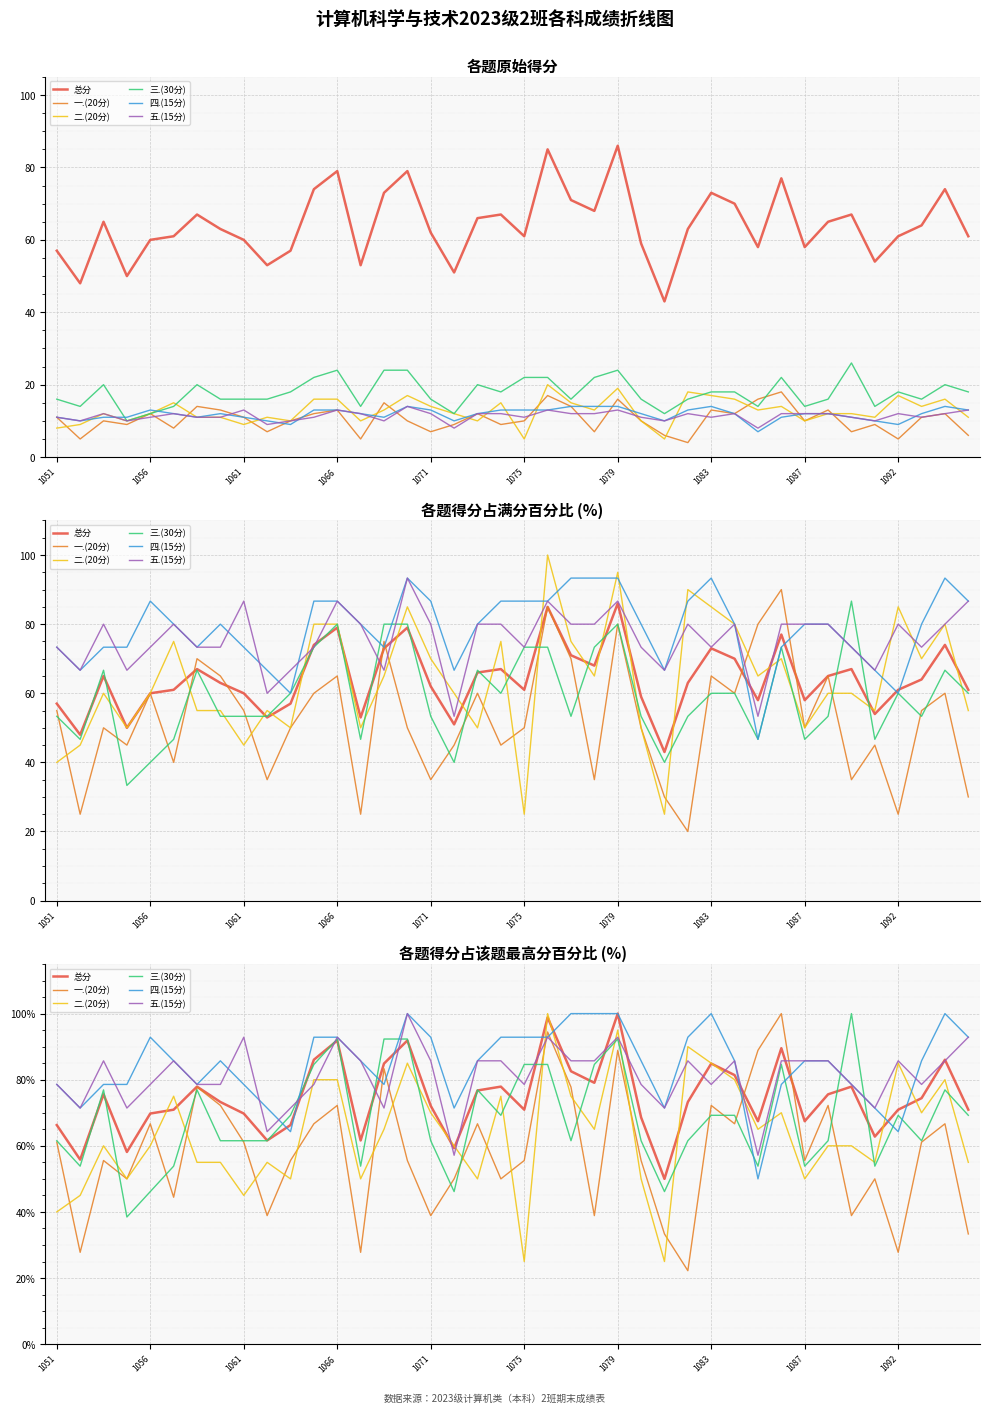

How many lines are shown in the chart?

6